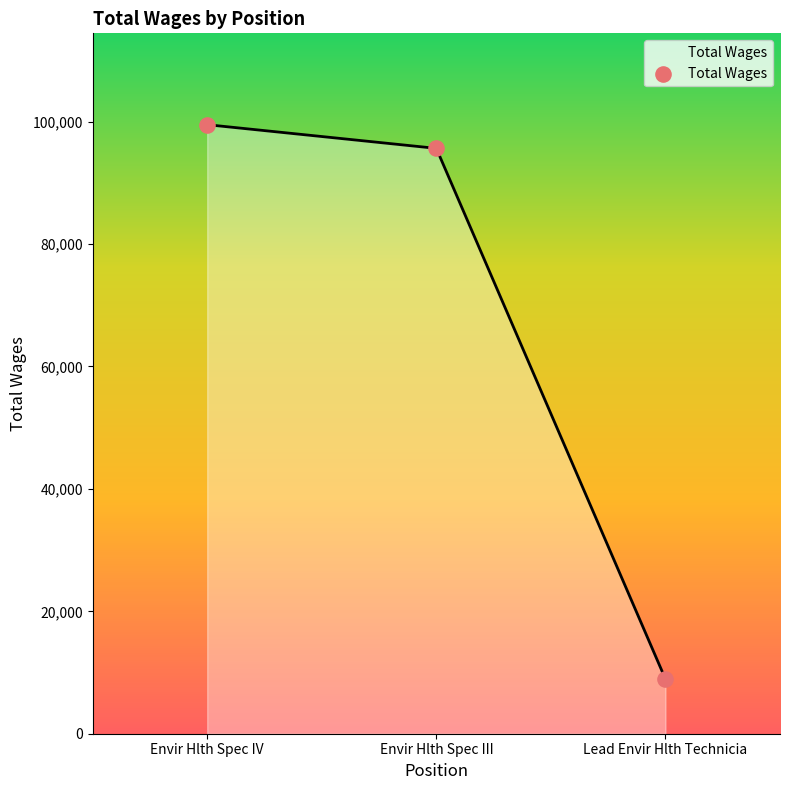

Approximately how many times larger is the value at Envir Hlth Spec IV compared to Lead Envir Hlth Technicia?

11.1